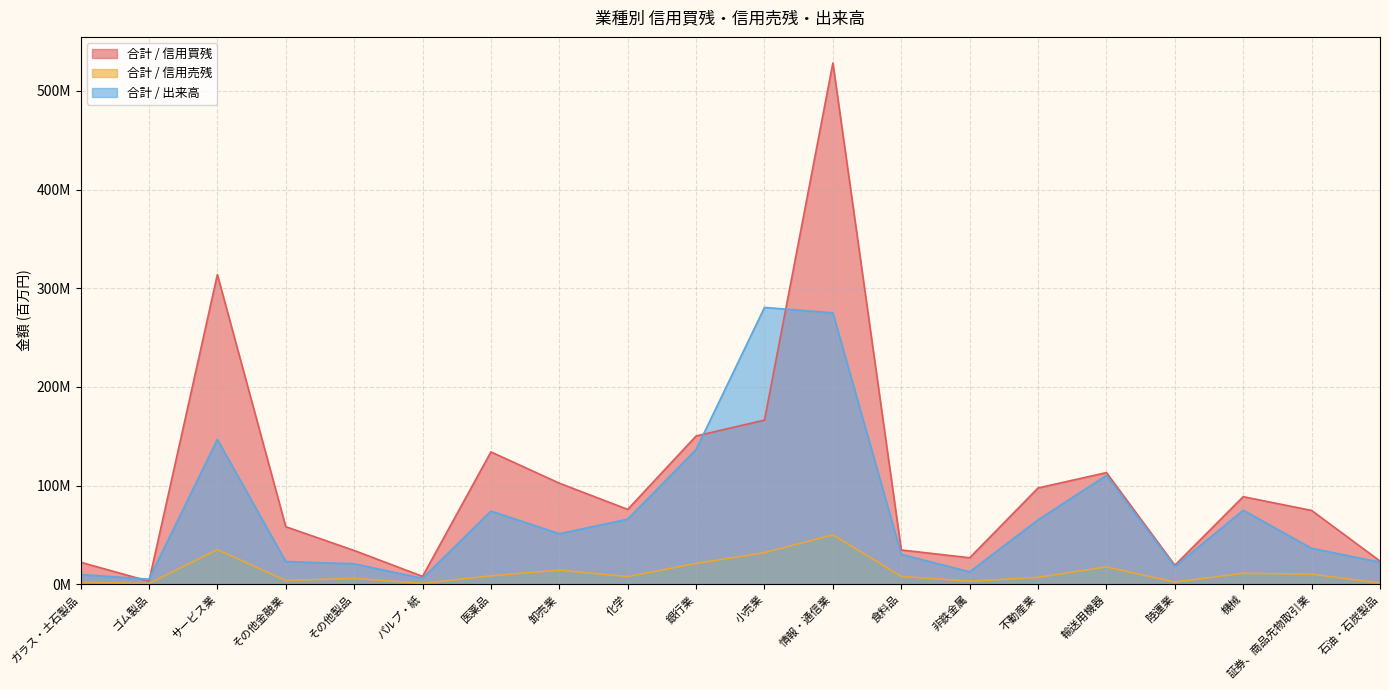

Which label corresponds to the smallest value in the chart?

ゴム製品